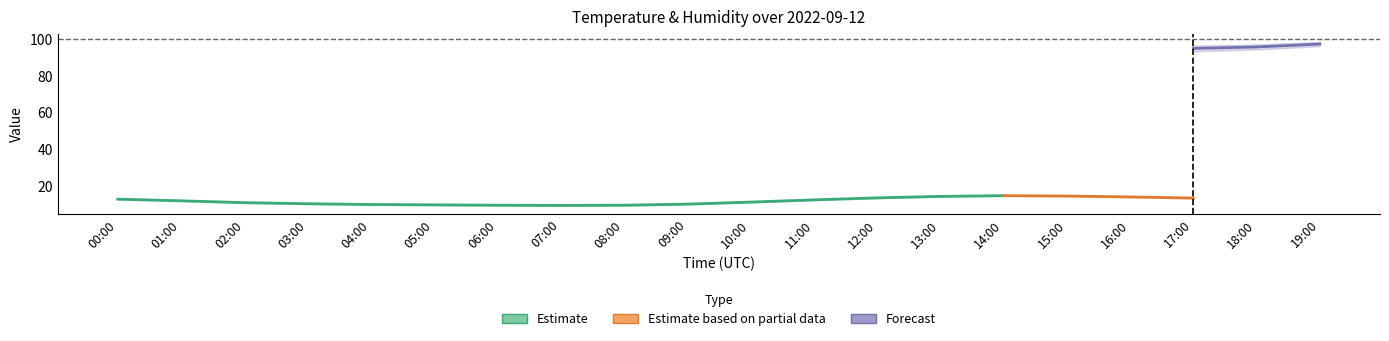

Where is the first local minimum for temperature?

07:00